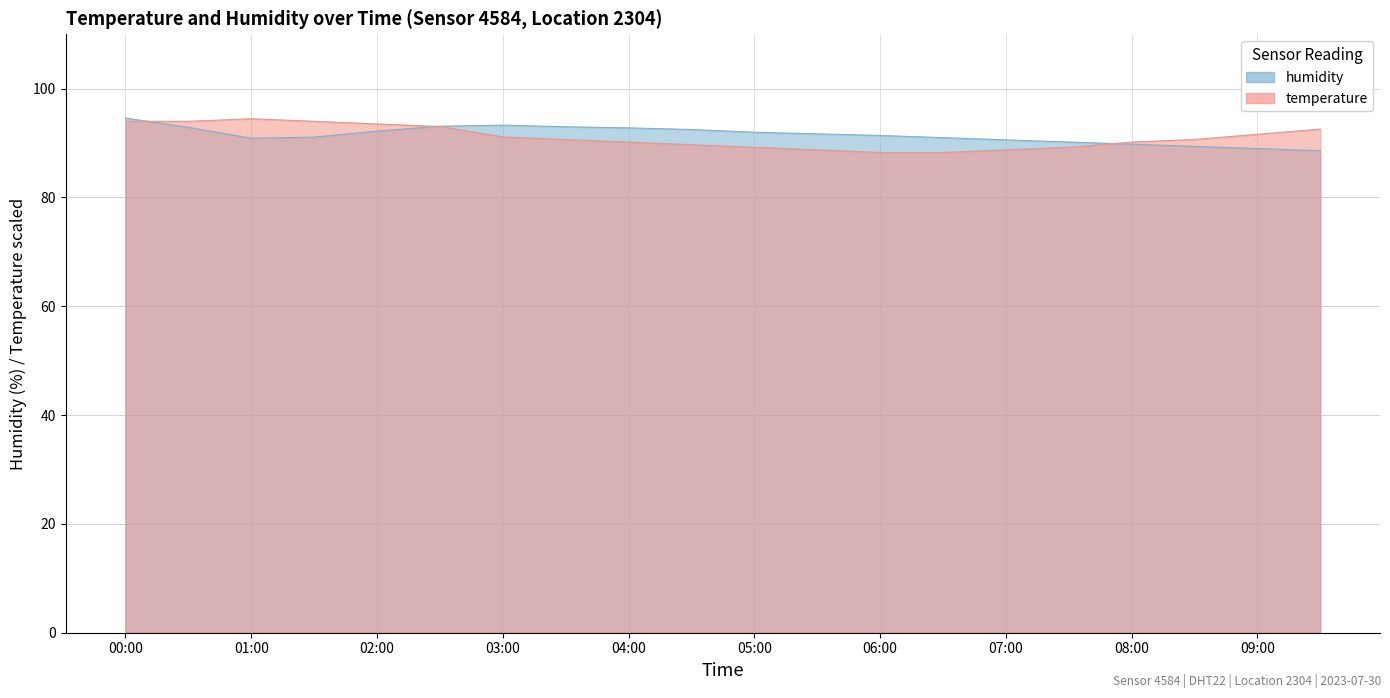

Is it true that temperature equals 88.3 at 06:30?

True